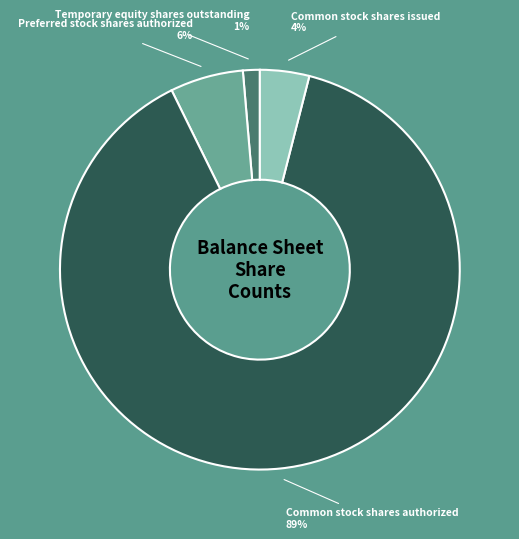

True or false: Preferred stock shares authorized accounts for 1% of the total.

False